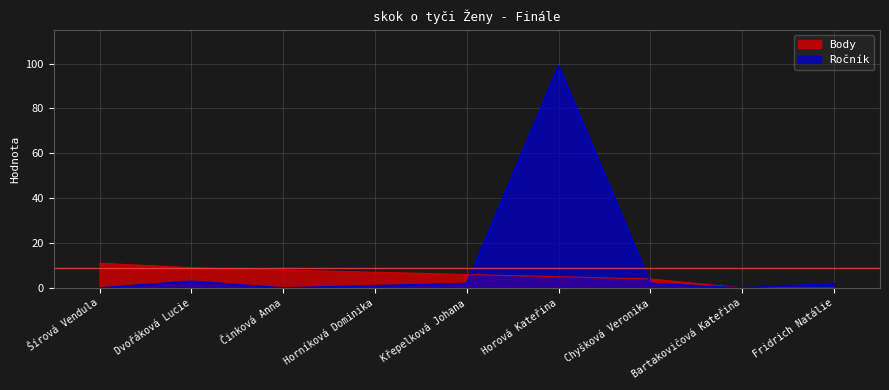

Rank the series at Chyšková Veronika from lowest to highest value.

Ročník, Body